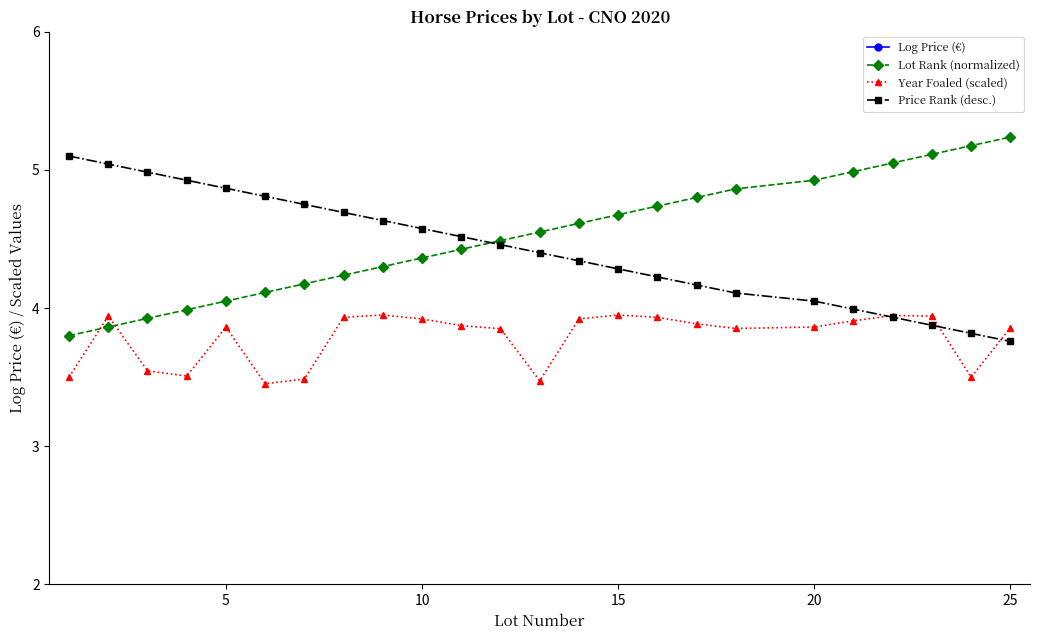

What is the highest value of the Lot Rank (normalized) series?

5.2